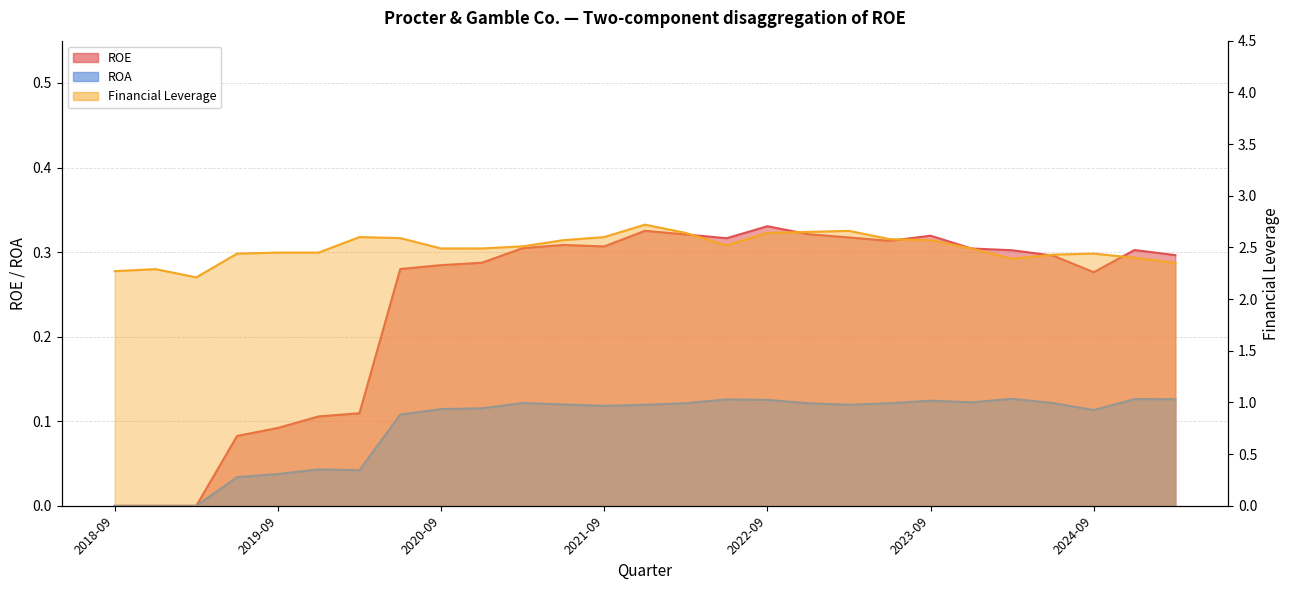

True or false: ROE and Financial Leverage intersect in this chart.

False